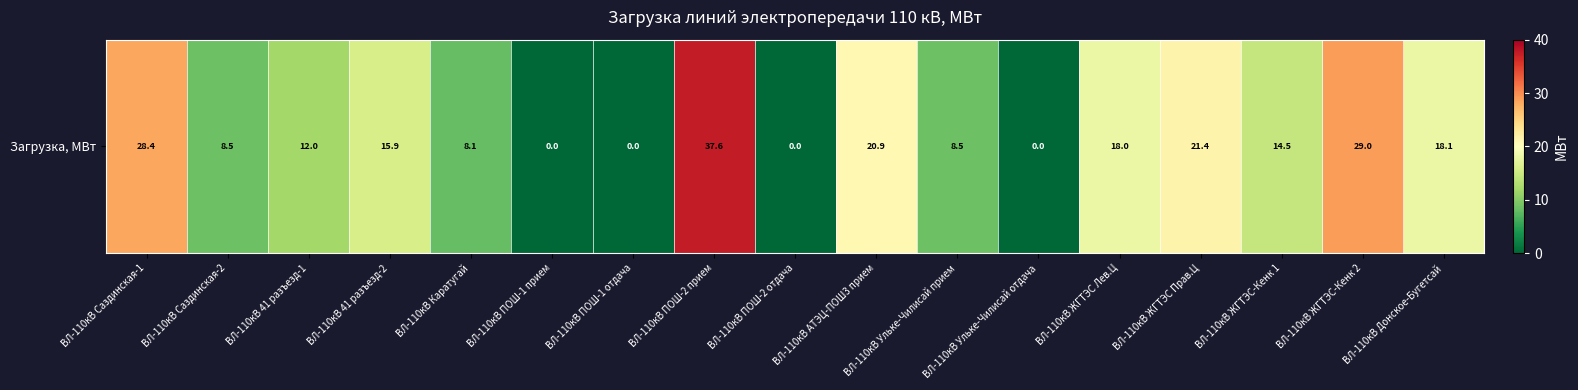

Between ВЛ-110кВ ЖГТЭС Лев.Ц and ВЛ-110кВ Ульке-Чилисай отдача, which is larger?

ВЛ-110кВ ЖГТЭС Лев.Ц